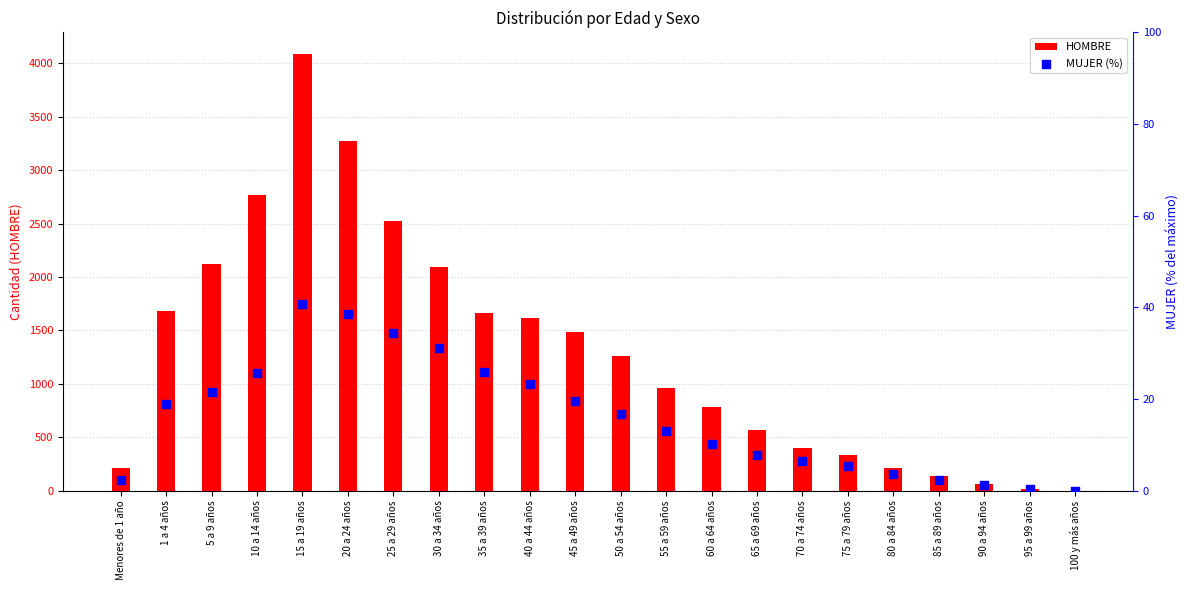

Which series has the largest Y range (max minus min)?

HOMBRE